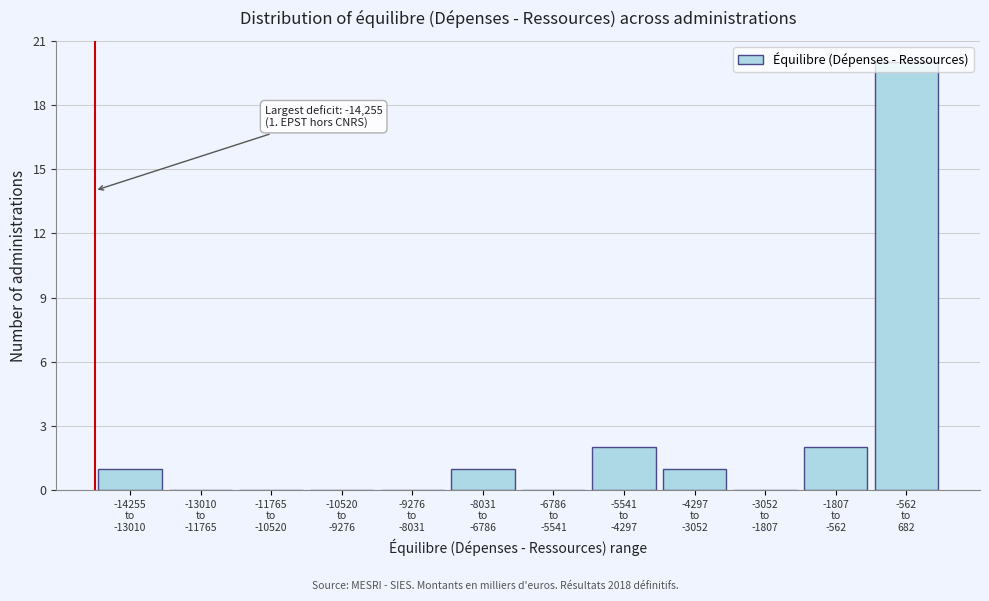

What is the greatest value displayed?

20